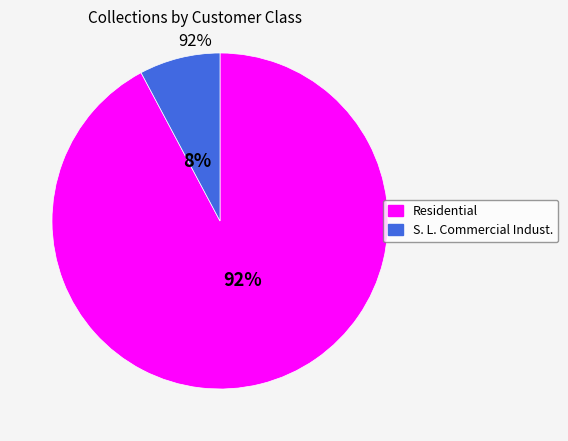

What percentage is the S. L. Commercial Indust. slice, to the nearest percent?

8%